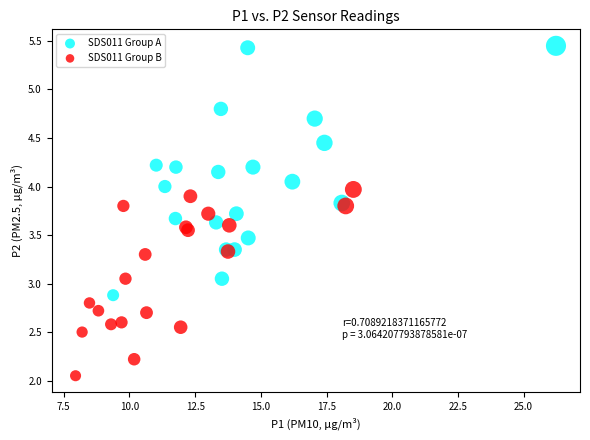

Which series contains the highest Y value?

SDS011 Group A